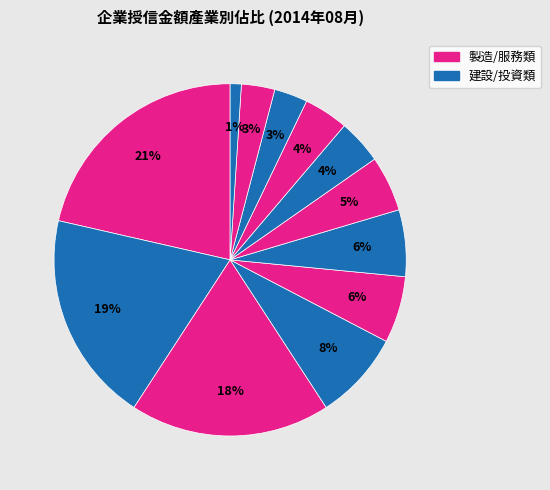

Which category has the smallest portion of the pie?

04紙印刷業